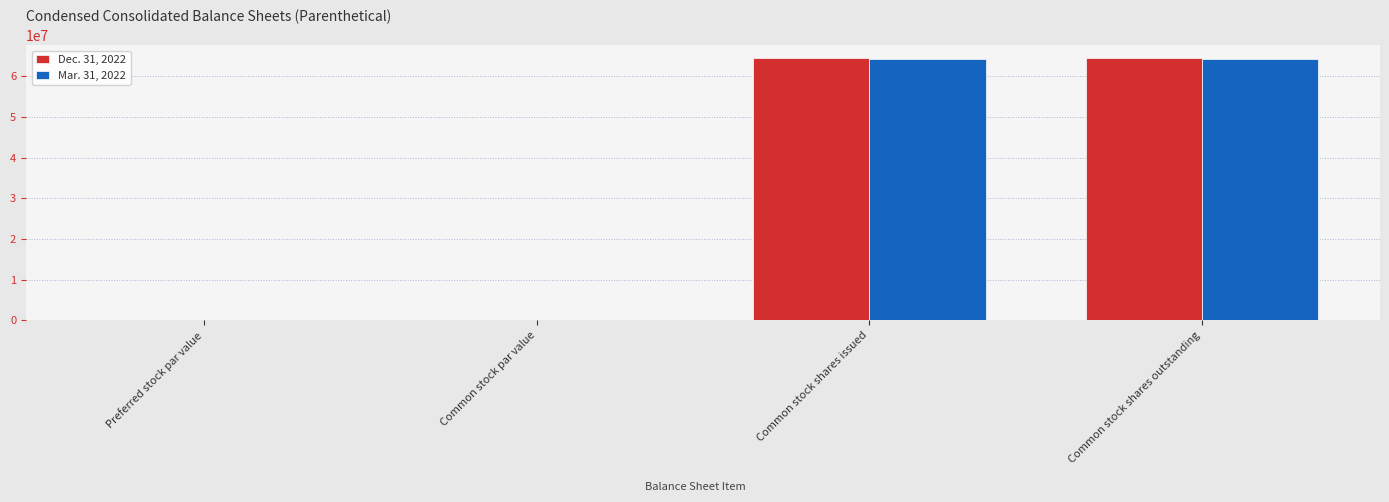

How many groups of bars are there?

4